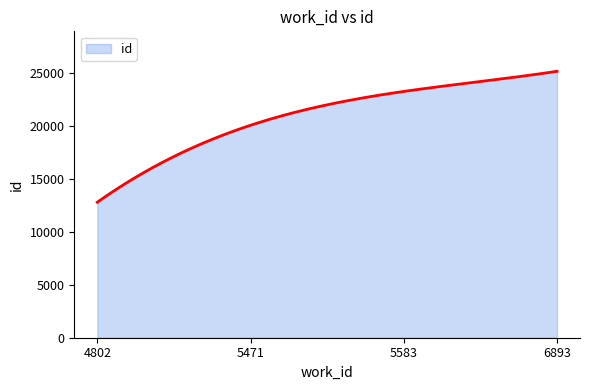

Does the chart have visible grid lines?

No